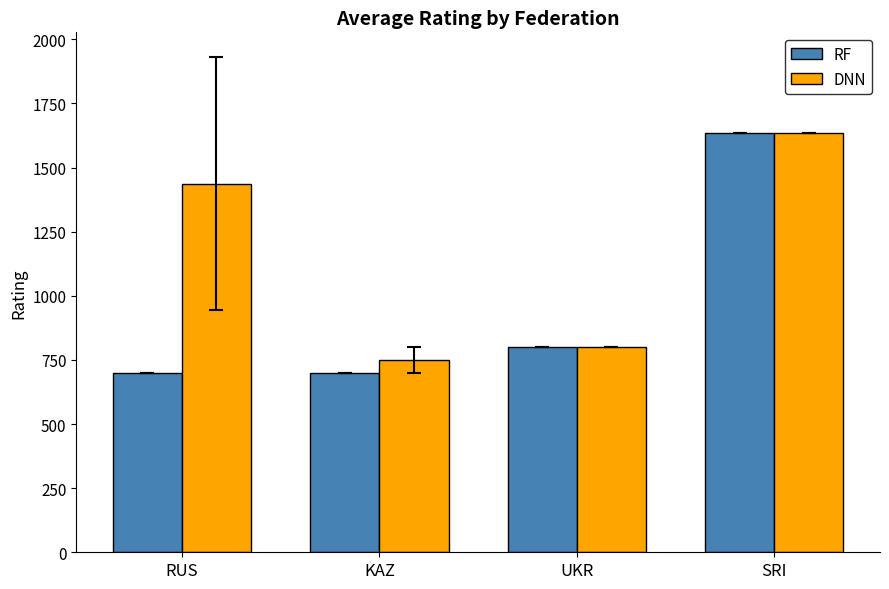

What value does the DNN series have at KAZ, to the nearest 10?

750